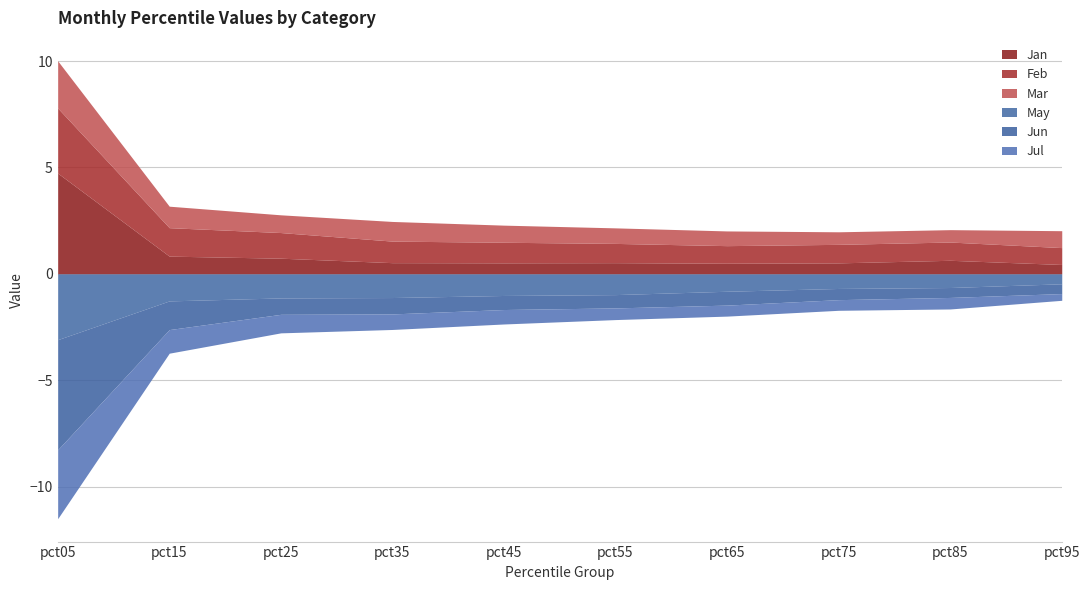

How many data points does each series have?

10